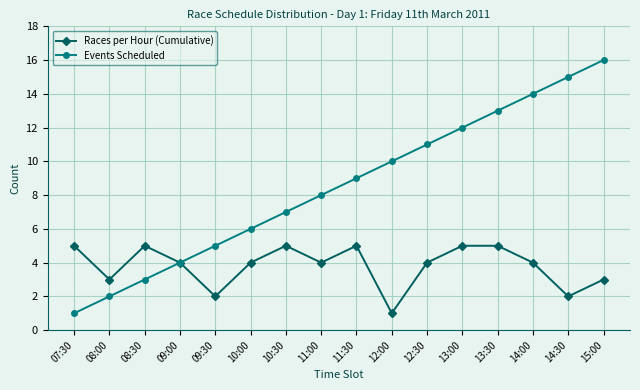

What is the label of the 13th point from the left?

13:30